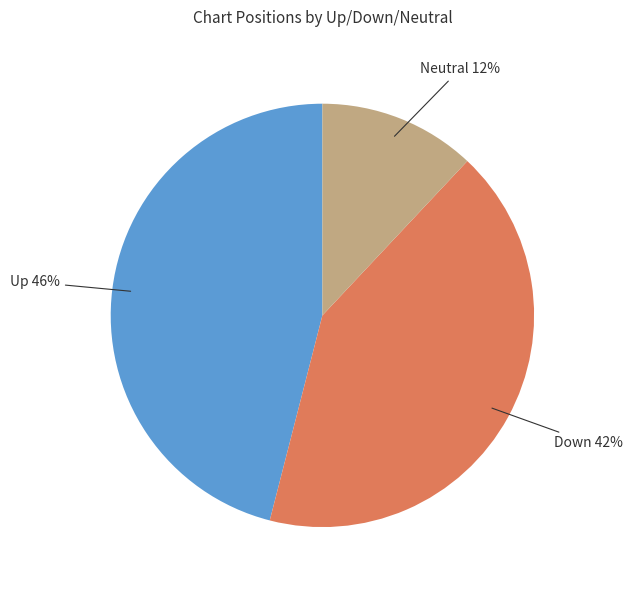

To the nearest percent, what is the average slice percentage?

33%